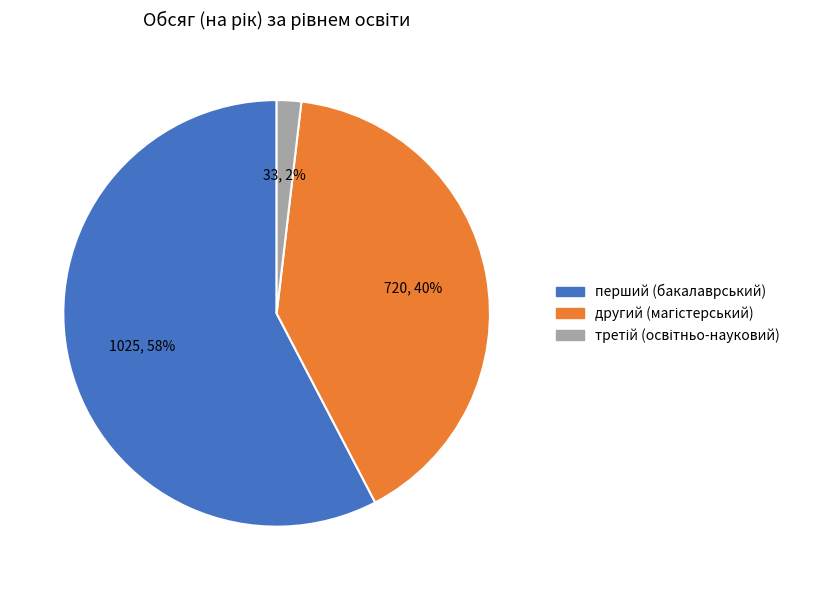

To the nearest percent, what is the difference between the largest and smallest slice percentages?

56%